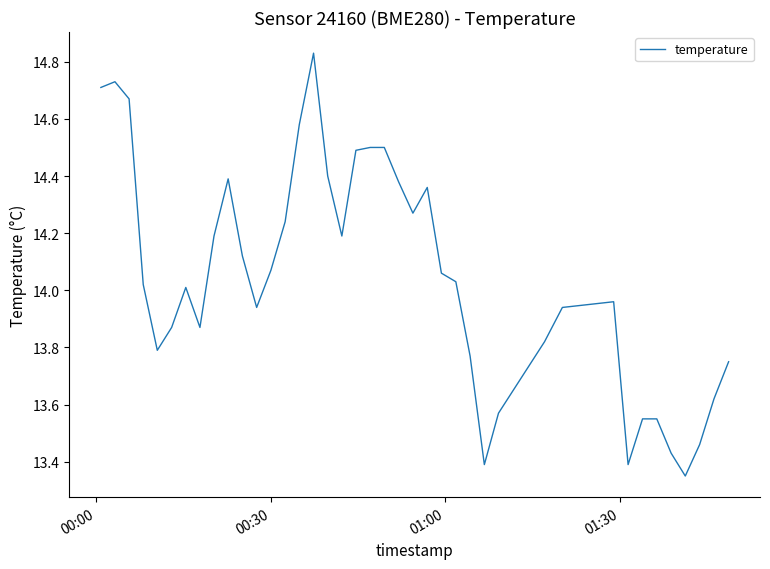

What is the difference between the maximum and minimum values?

1.5